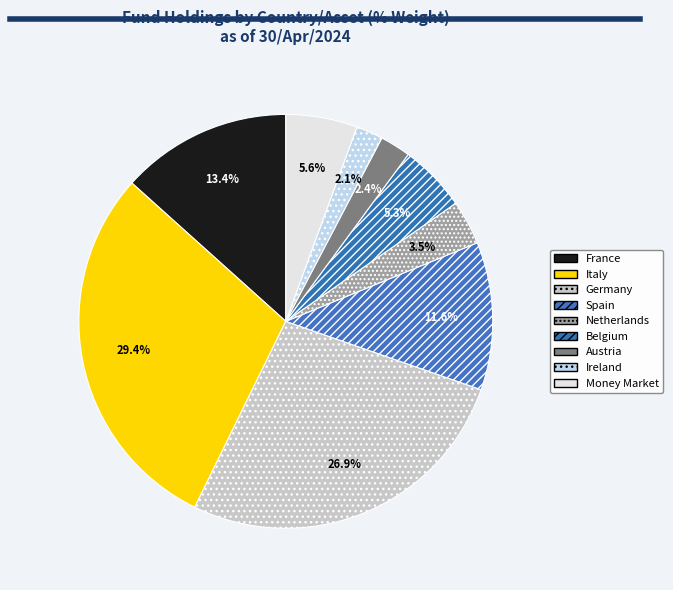

Count the number of slices in the pie.

9